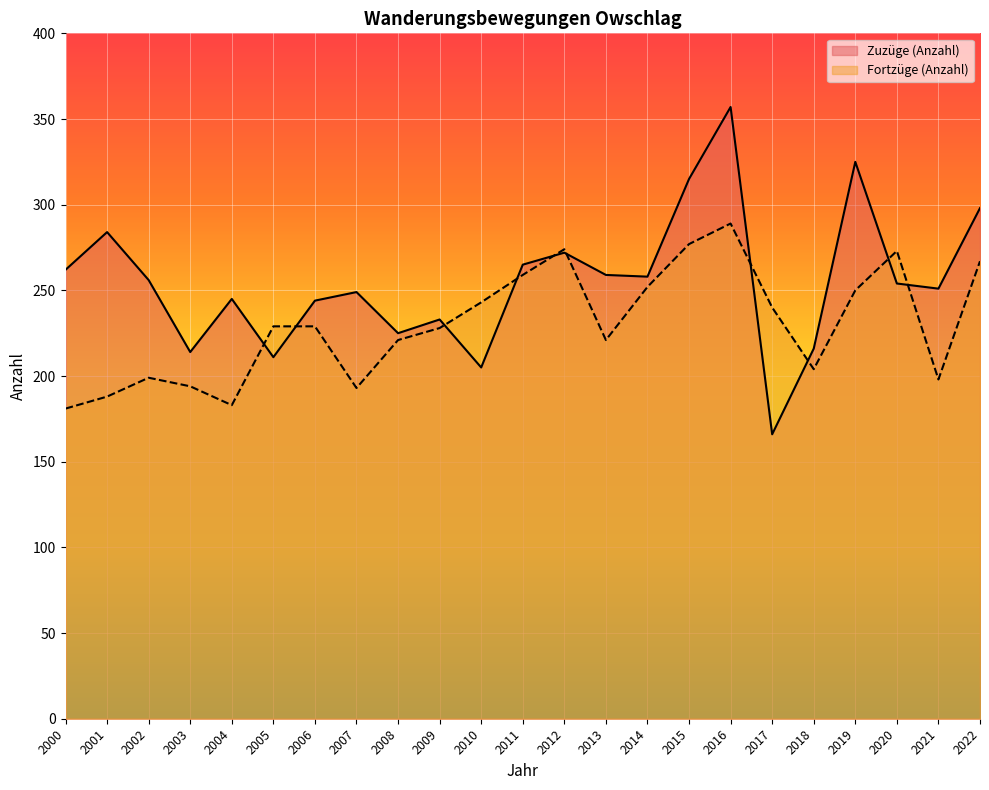

Reading left to right, what are all the values shown in this chart?

Zuzüge (Anzahl): 2000=262	2001=284	2002=256	2003=214	2004=245	2005=211	2006=244	2007=249	2008=225	2009=233	2010=205	2011=265	2012=272	2013=259	2014=258	2015=315	2016=357	2017=166	2018=216	2019=325	2020=254	2021=251	2022=298
Fortzüge (Anzahl): 2000=181	2001=188	2002=199	2003=194	2004=183	2005=229	2006=229	2007=193	2008=221	2009=228	2010=243	2011=259	2012=274	2013=221	2014=252	2015=277	2016=289	2017=240	2018=204	2019=250	2020=273	2021=198	2022=267